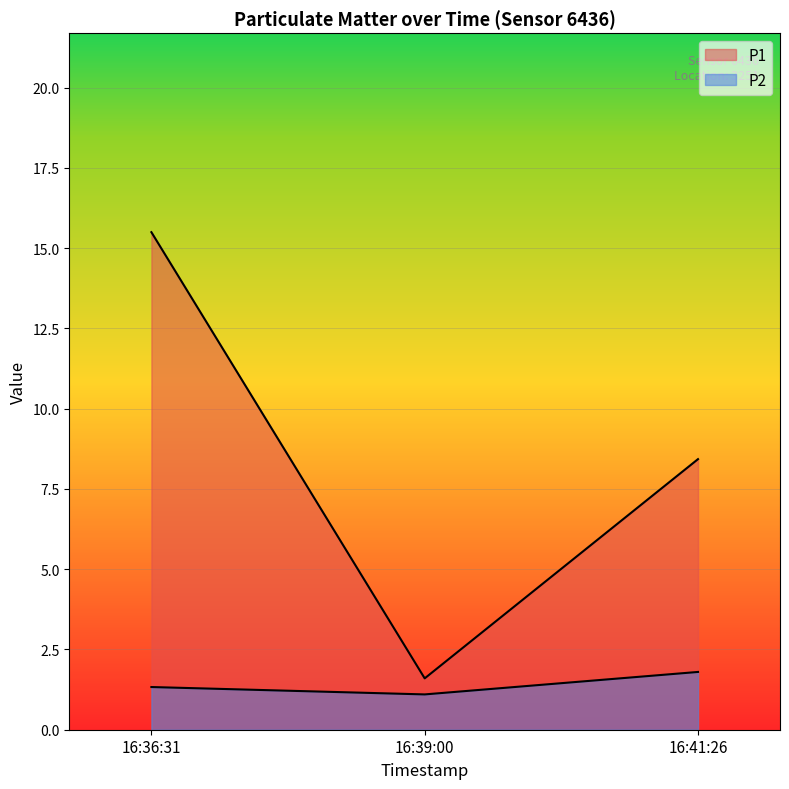

What is the average value of the P1 series?

8.5